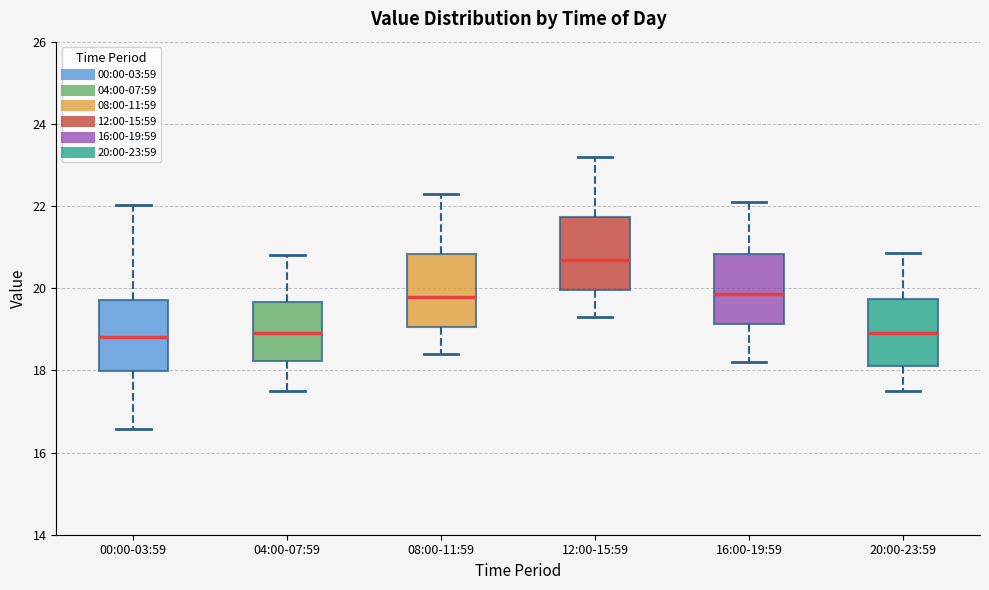

Where does the upper whisker of the box for 16:00-19:59 end on the y-axis? The values are not printed on the chart, so give them approximately, as read against the axis.

22.2